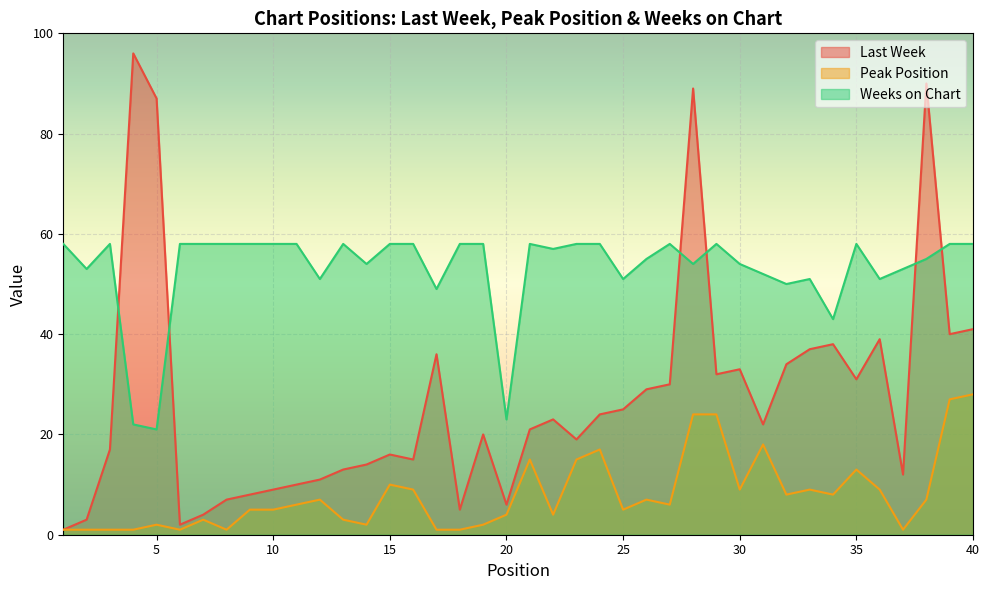

Which category has the highest value in the Peak Position series?

40